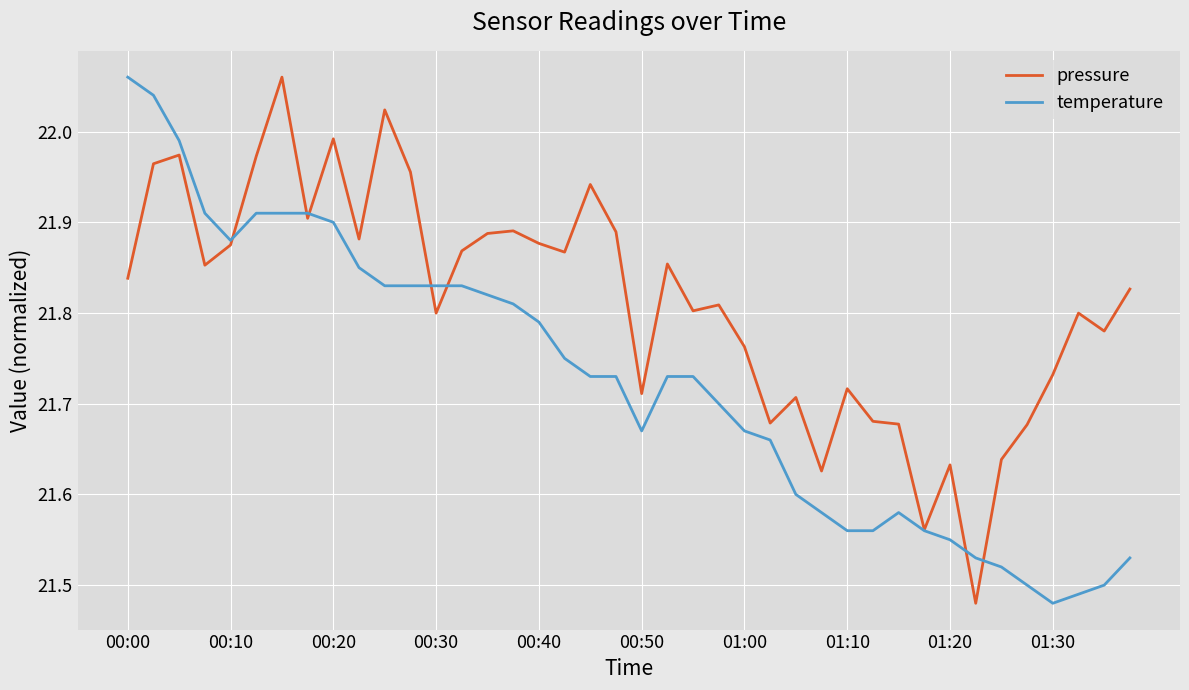

Does the chart display data point markers on the line(s)?

No